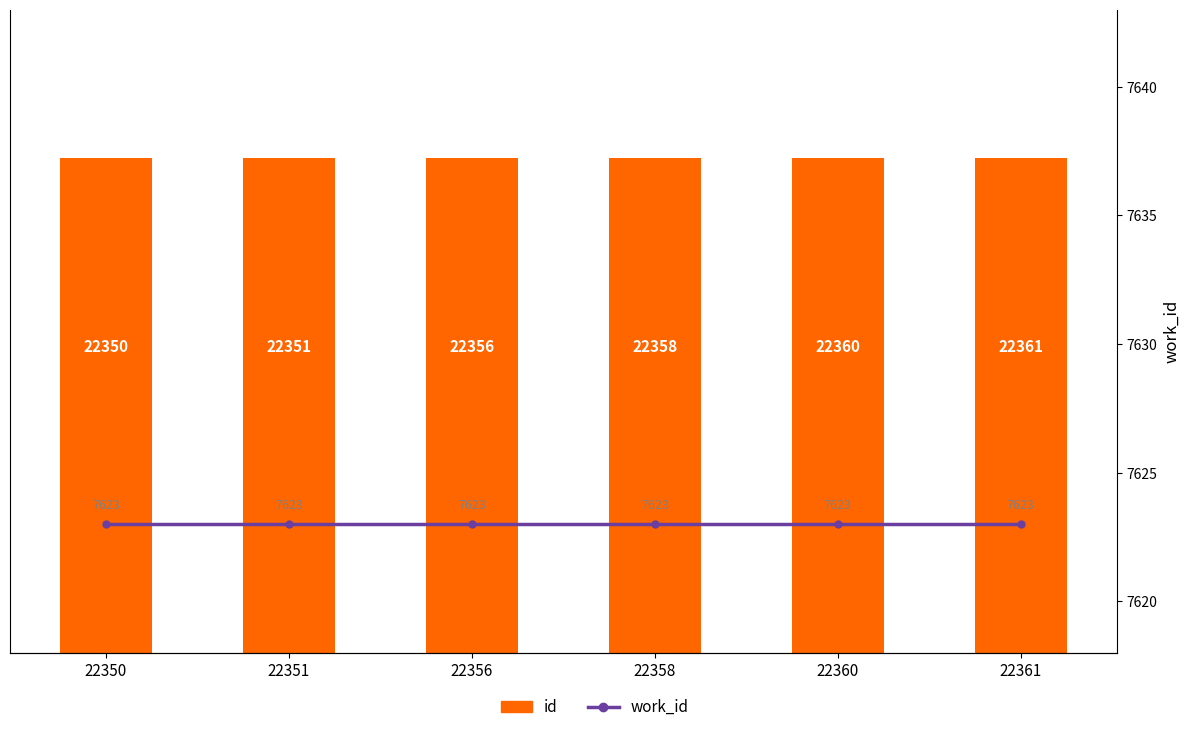

What are all the series names shown in the legend?

id, work_id